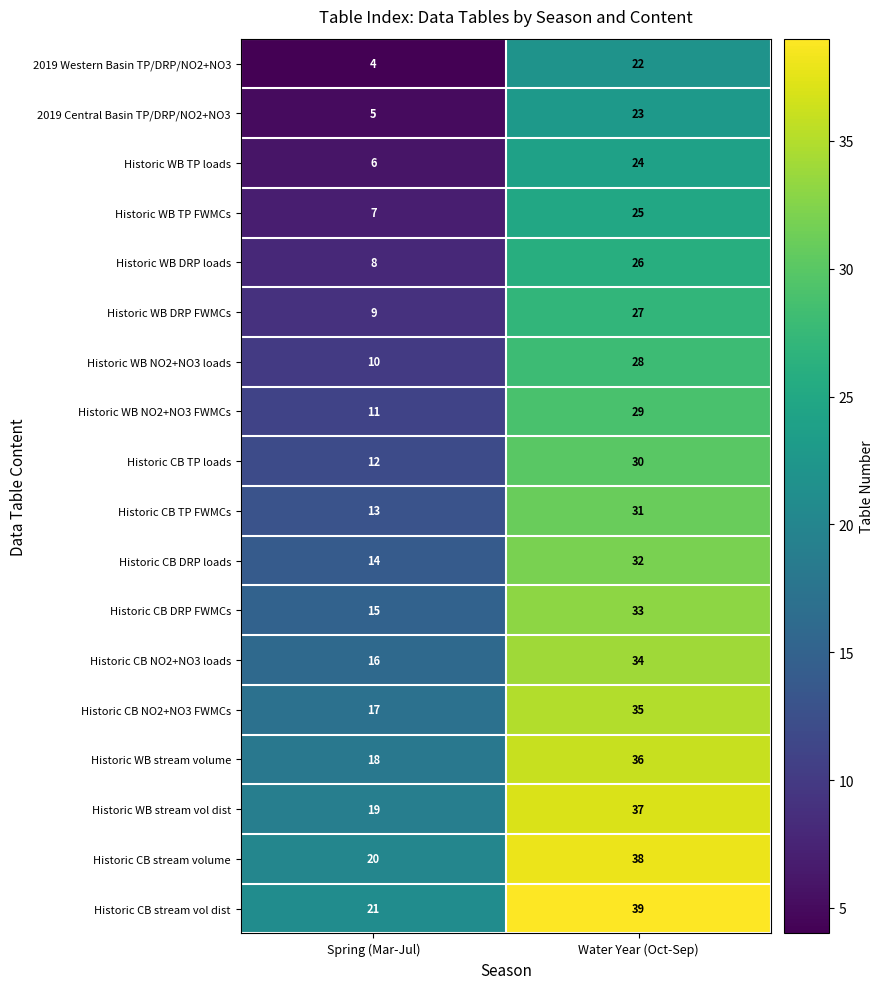

At Spring (Mar-Jul), list the series in order from smallest to largest.

2019 Western Basin TP/DRP/NO2+NO3, 2019 Central Basin TP/DRP/NO2+NO3, Historic WB TP loads, Historic WB TP FWMCs, Historic WB DRP loads, Historic WB DRP FWMCs, Historic WB NO2+NO3 loads, Historic WB NO2+NO3 FWMCs, Historic CB TP loads, Historic CB TP FWMCs, Historic CB DRP loads, Historic CB DRP FWMCs, Historic CB NO2+NO3 loads, Historic CB NO2+NO3 FWMCs, Historic WB stream volume, Historic WB stream vol dist, Historic CB stream volume, Historic CB stream vol dist